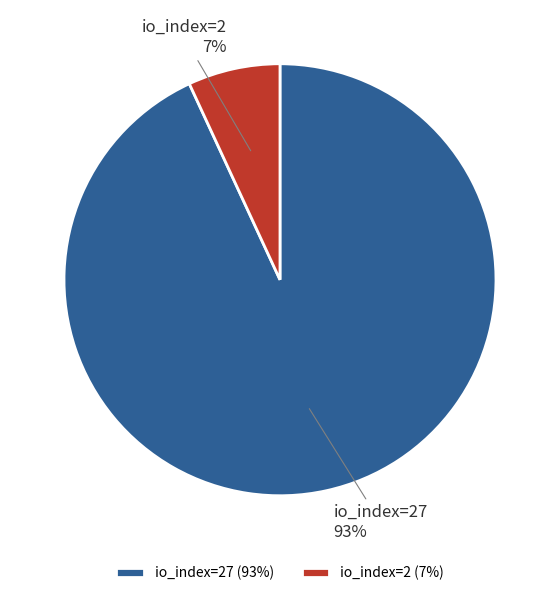

What is the smallest slice in the pie chart?

io_index=2